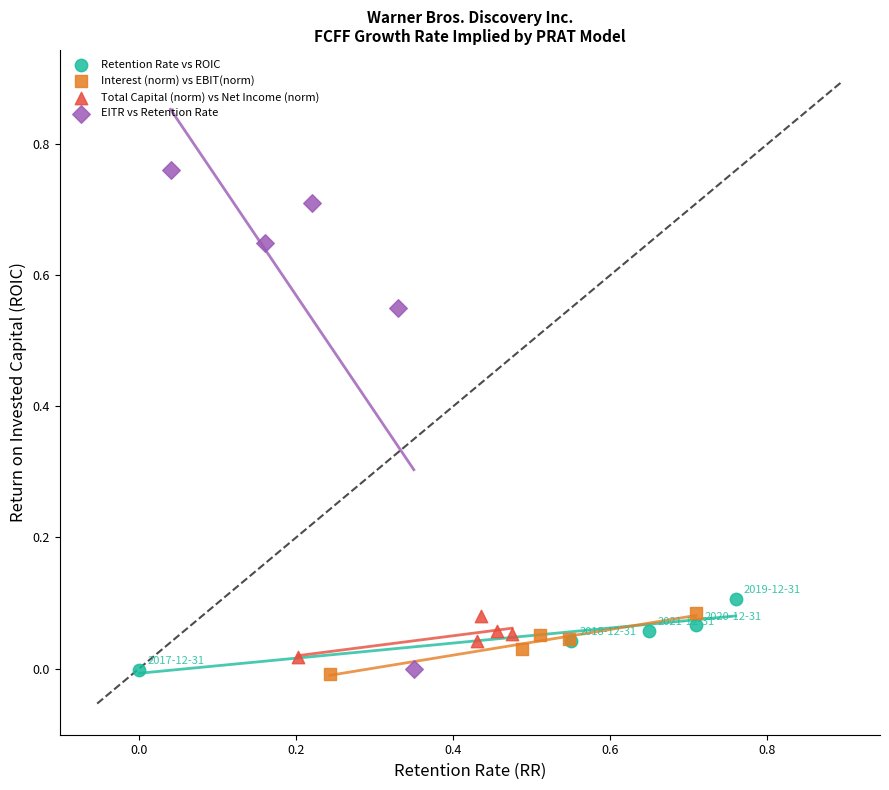

Which series reaches the maximum Y coordinate?

EITR vs Retention Rate